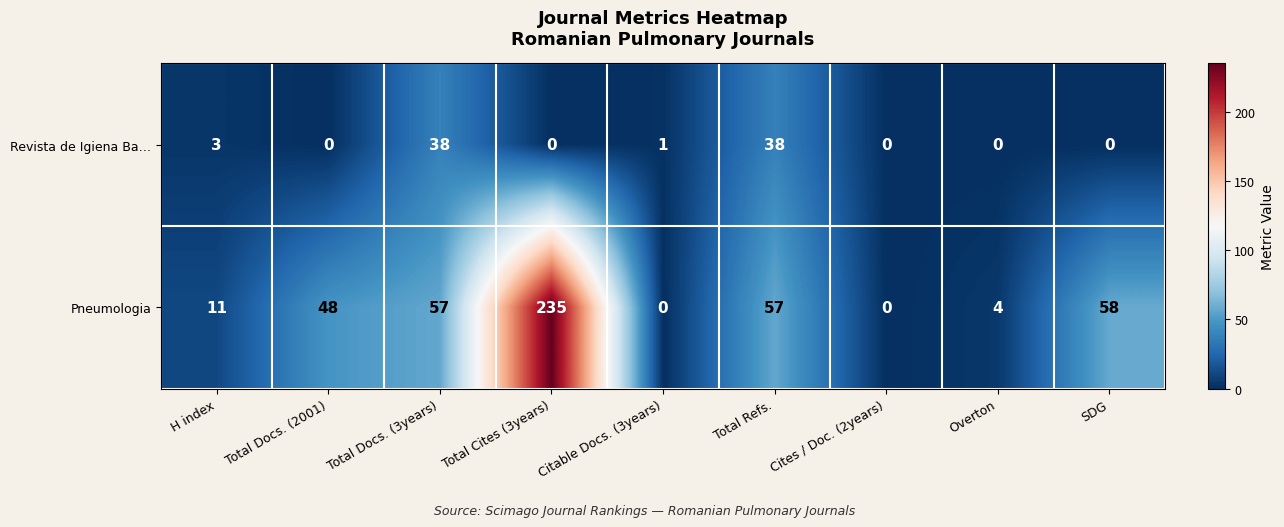

Which category has the highest value across all series?

Total Cites (3years)